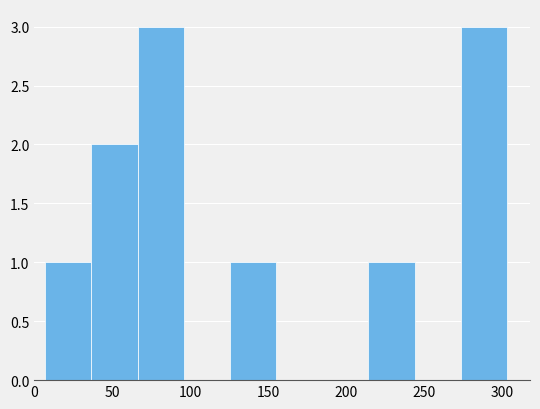

How tall is the bar that spans 5 to 35 on the x-axis? Neither the bar edges nor the heights are printed on the chart, so give them approximately, as read against the axes.

1